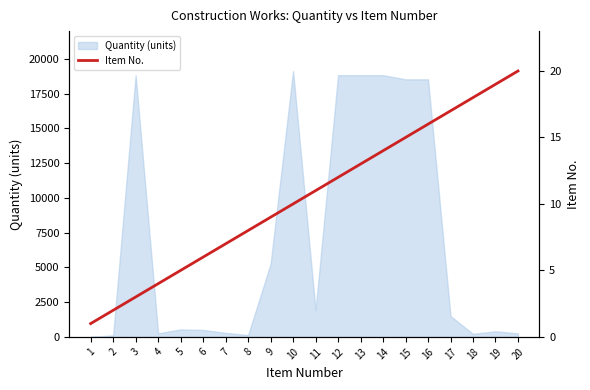

What is the sum of the values at 19 and 16?

35